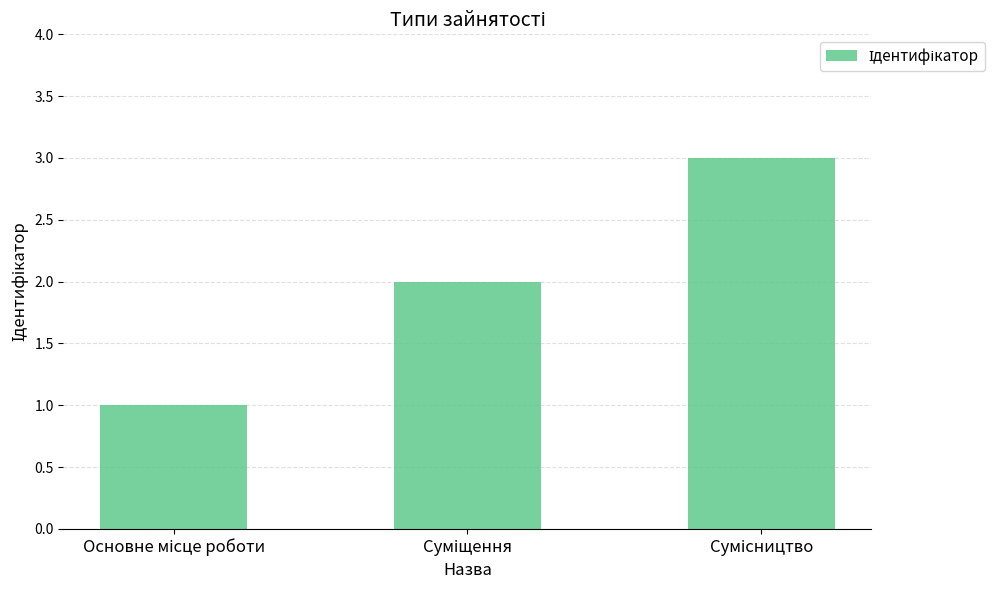

What is the maximum value shown in the chart?

3